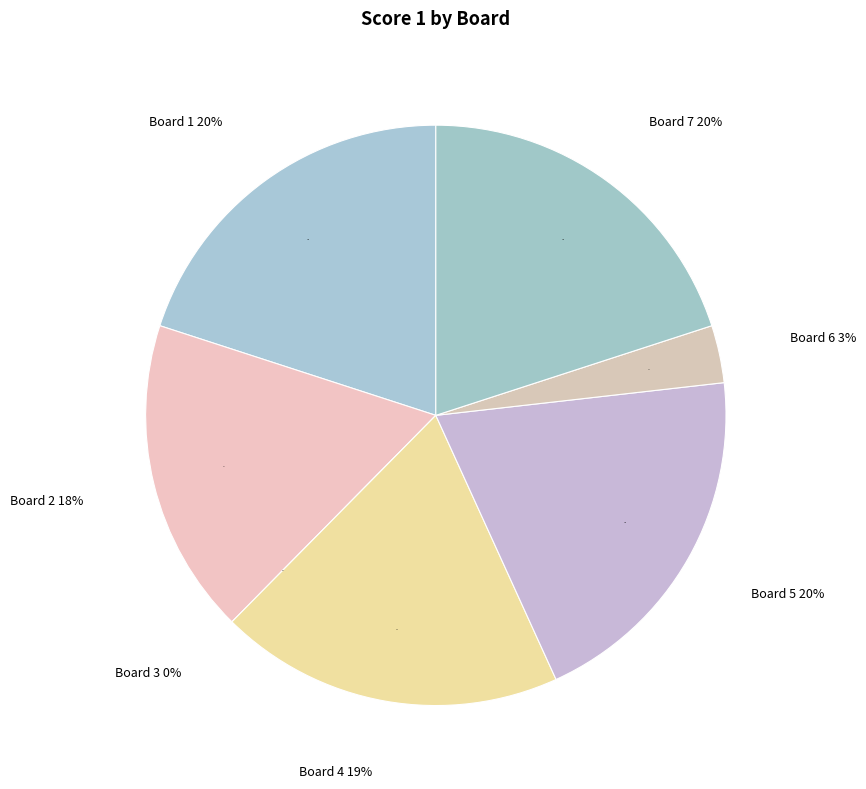

To the nearest percent, what percentage of the pie is Board 5?

20%